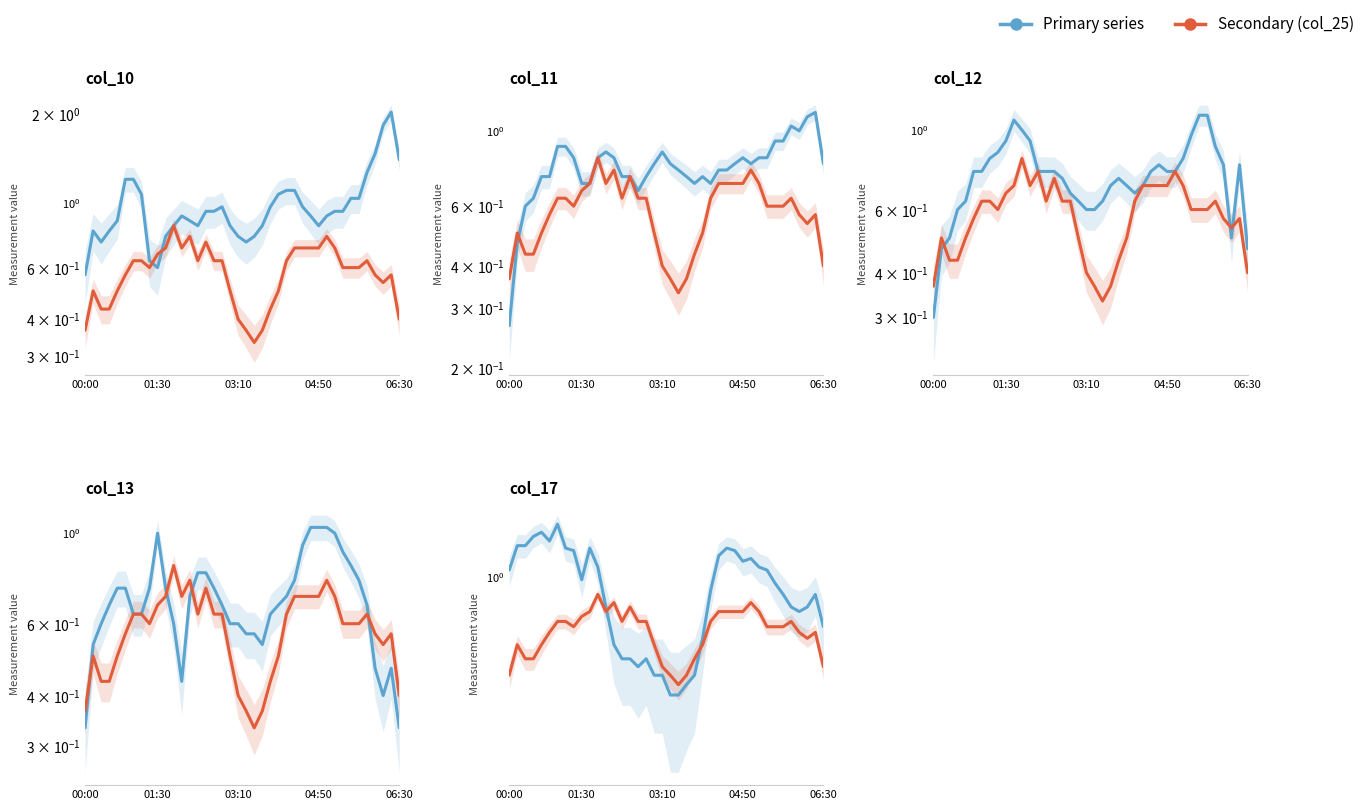

What is the highest value of the col_secondary series?

0.8